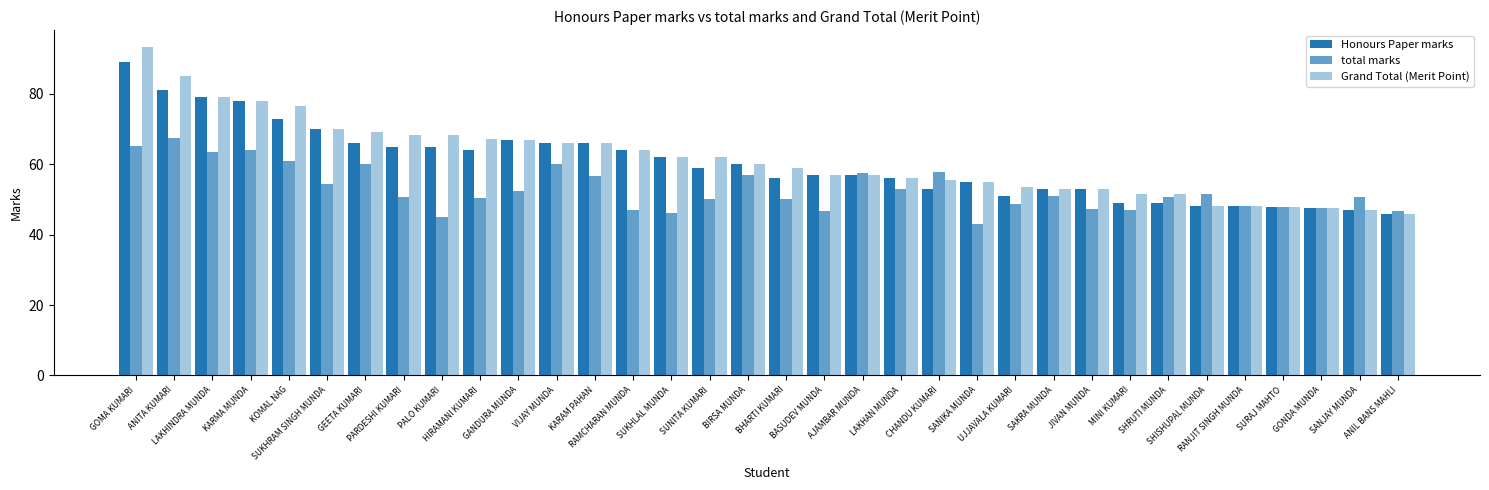

True or false: Grand Total (Merit Point) has a value of 80.4 at MINI KUMARI.

False